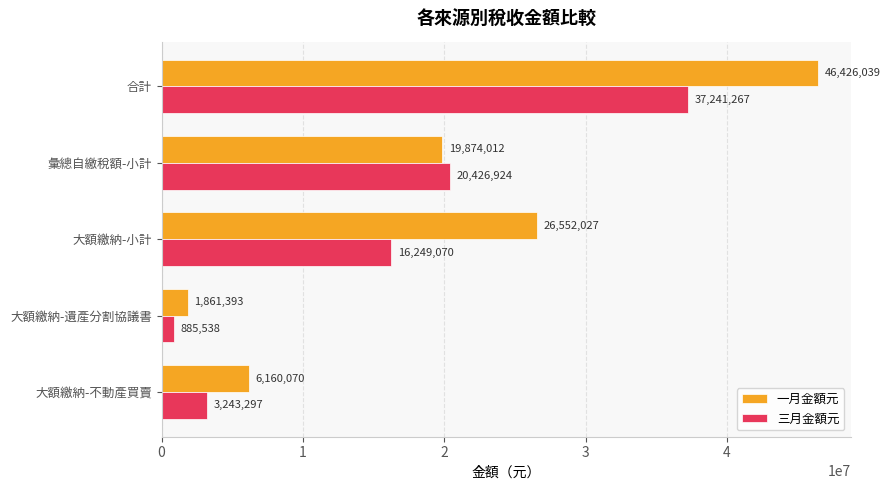

True or false: 三月金額元 has a value of 23274796 at 合計.

False